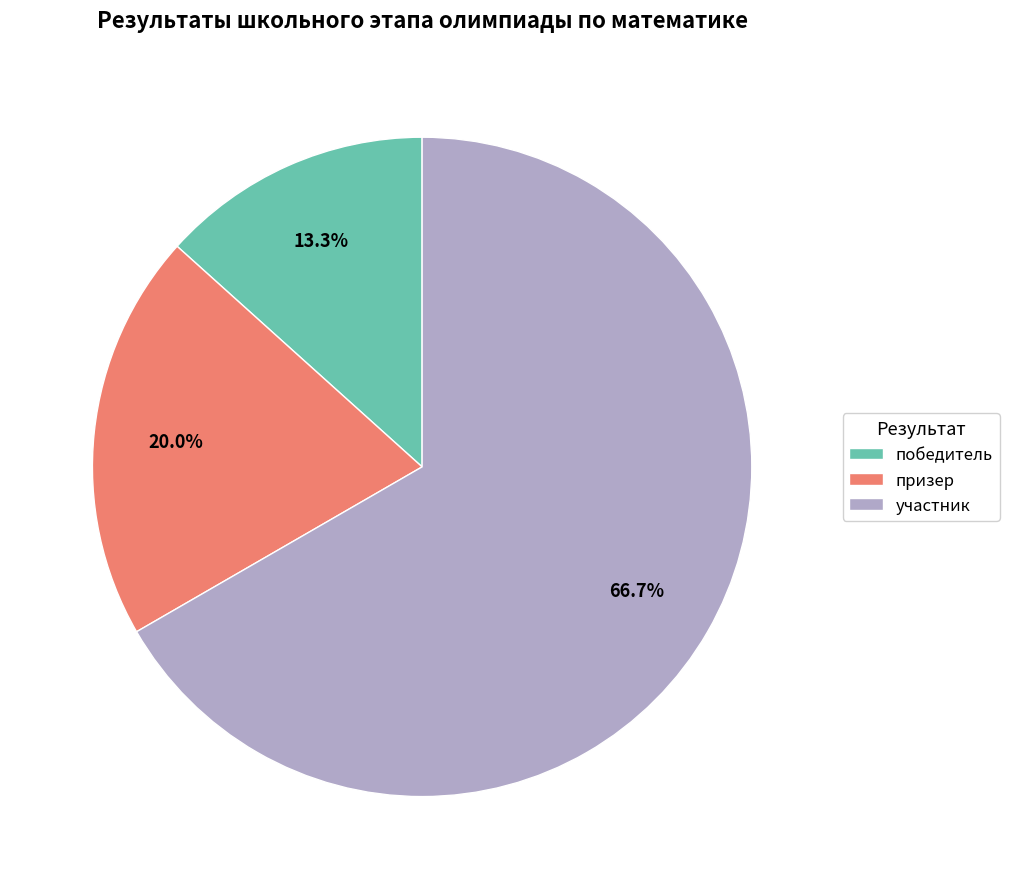

Combined, do победитель and участник account for over 50%?

Yes